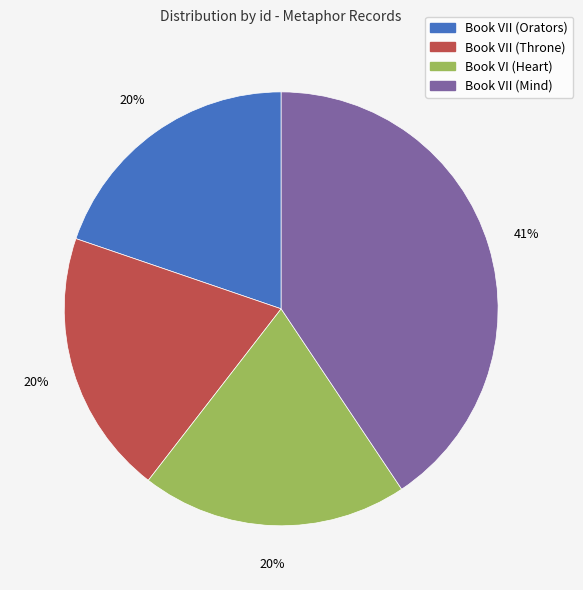

To the nearest percent, what percentage of the pie is Book VI (Heart)?

20%